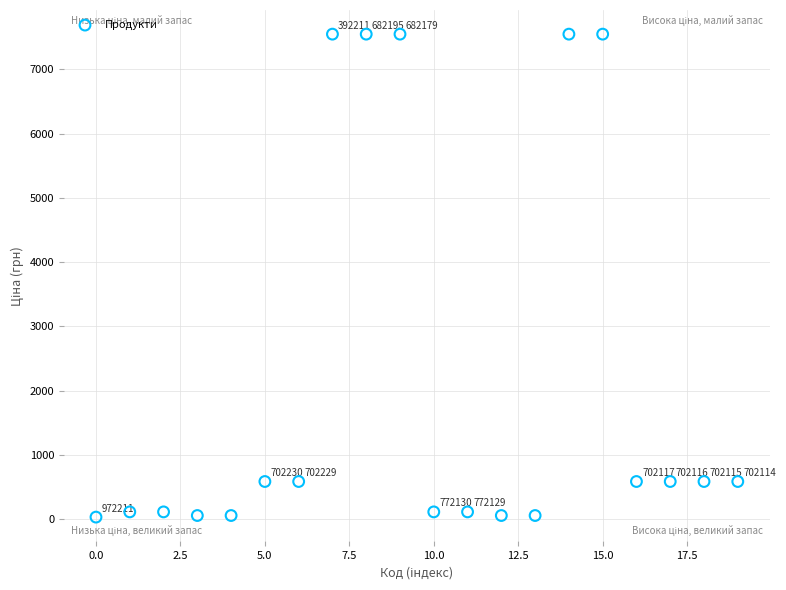

What Y value in the scatter plot is closest to 3788?

586.0